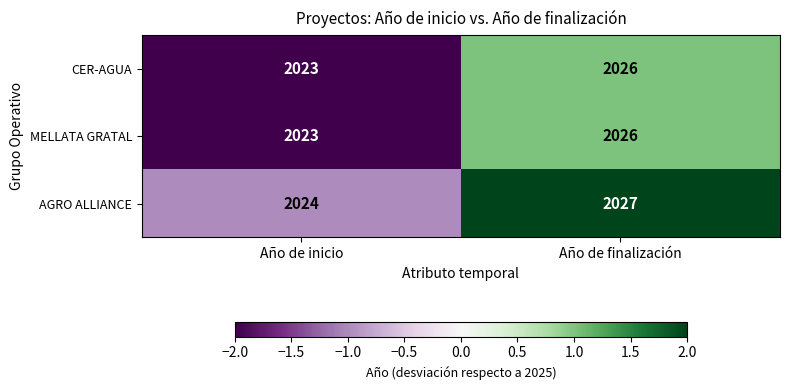

The MELLATA GRATAL series shows 2026 at Año de finalización. True or false?

True